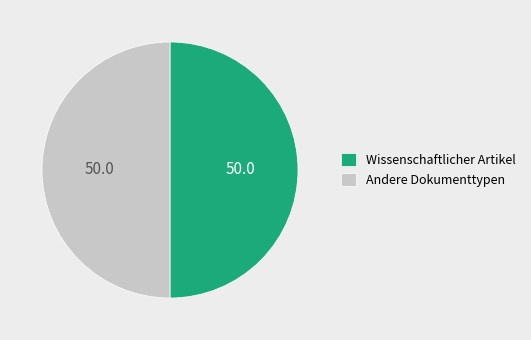

What is the ratio of the value at Andere Dokumenttypen to the value at Wissenschaftlicher Artikel?

1.0